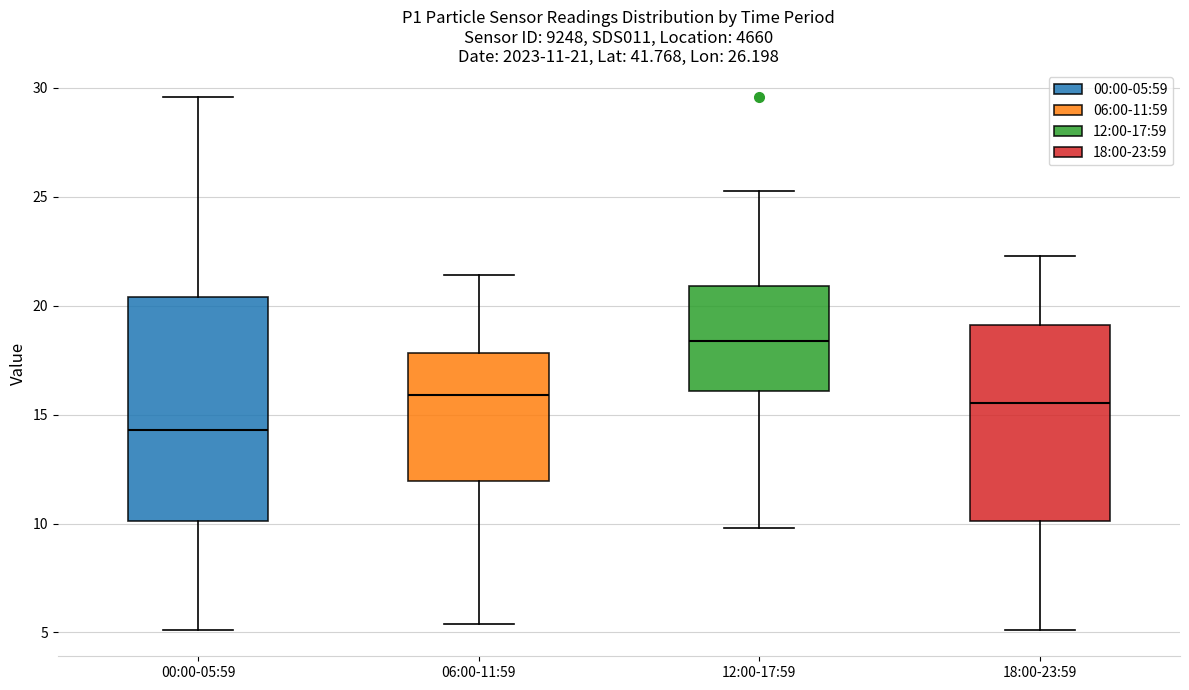

Comparing the boxes themselves (not the whiskers), which one is the tallest?

00:00-05:59